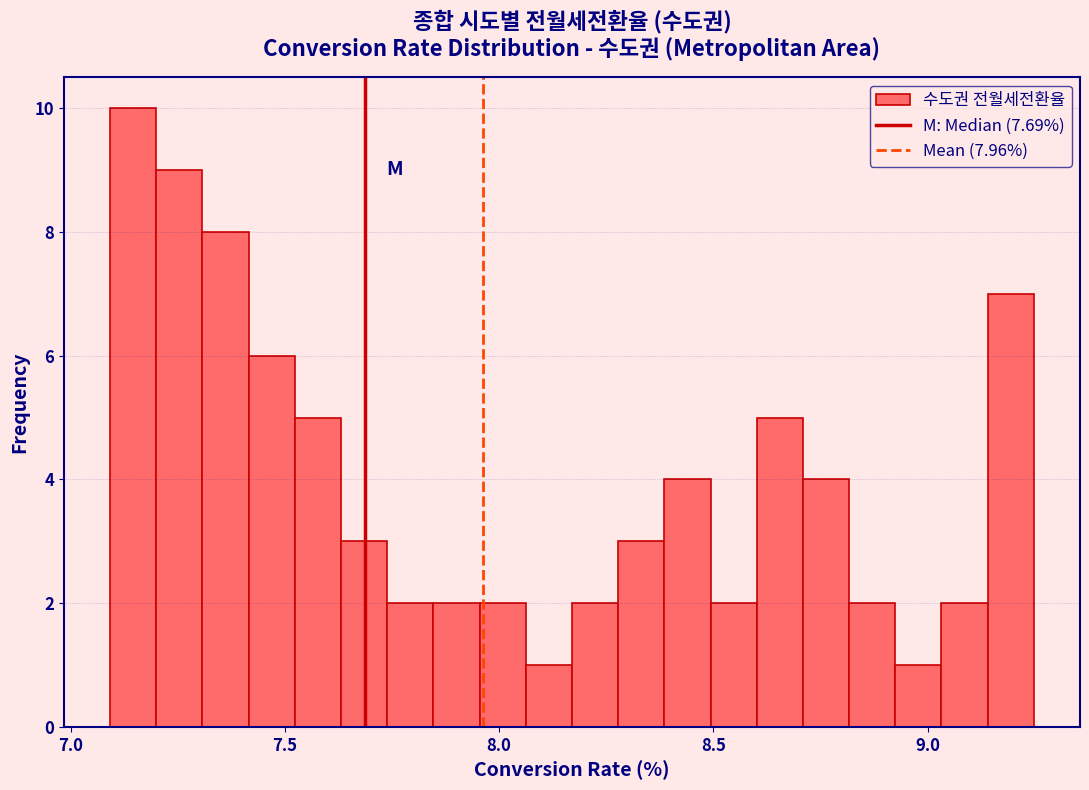

Around what value on the x-axis is the tallest bar? Give the approximate position of its centre, as read against the axis.

7.15